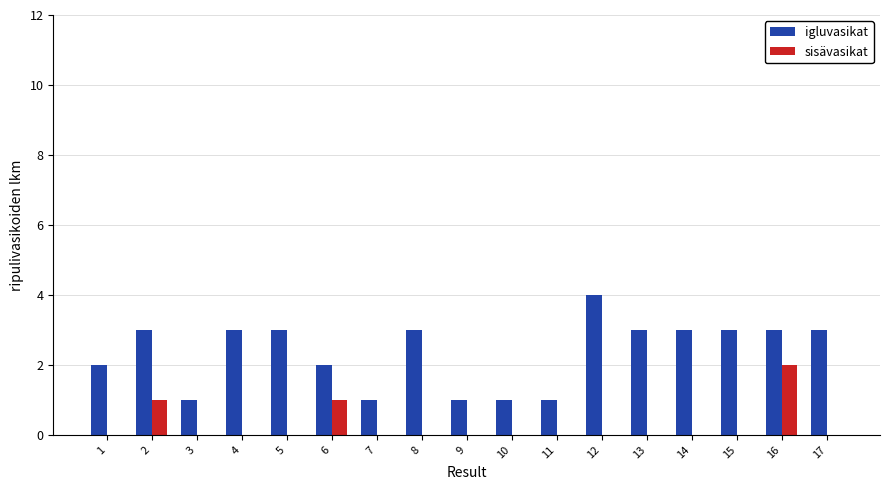

What is the greatest value displayed?

4